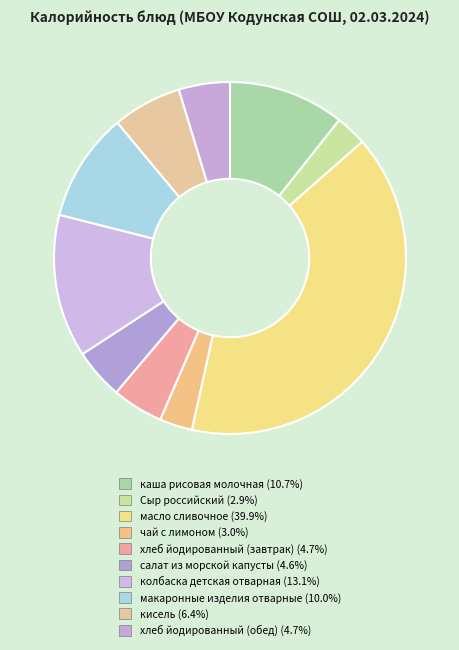

What is the largest slice in the pie chart?

масло сливочное